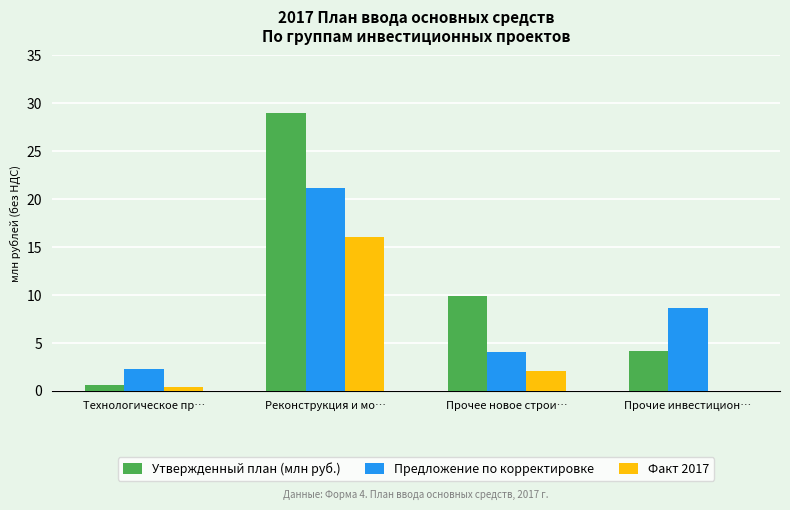

At which label does Факт 2017 first exceed 2?

Реконструкция и мо…